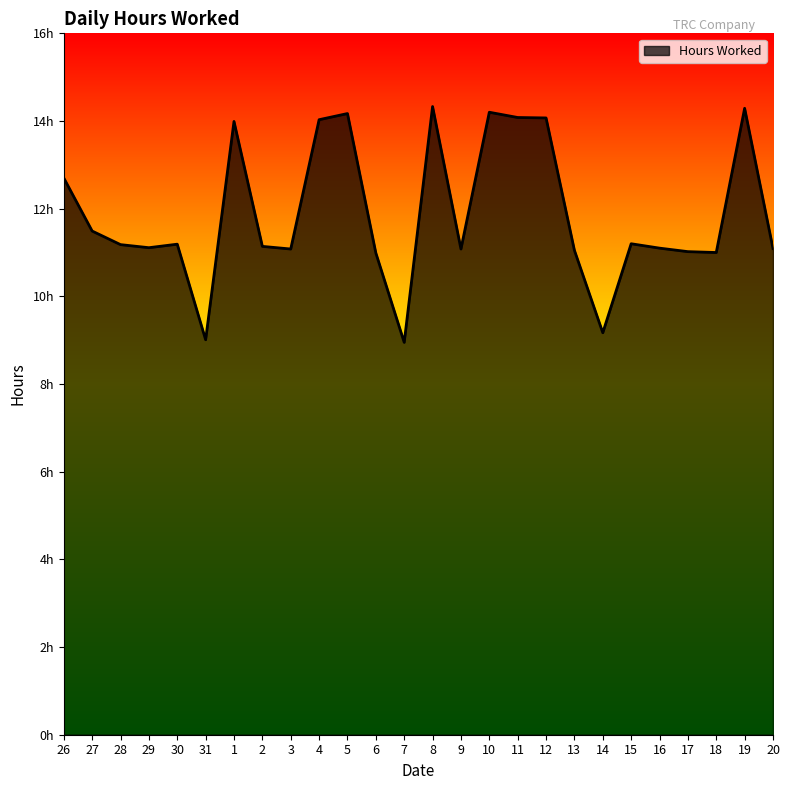

Which has a higher value, 12 or 19?

19